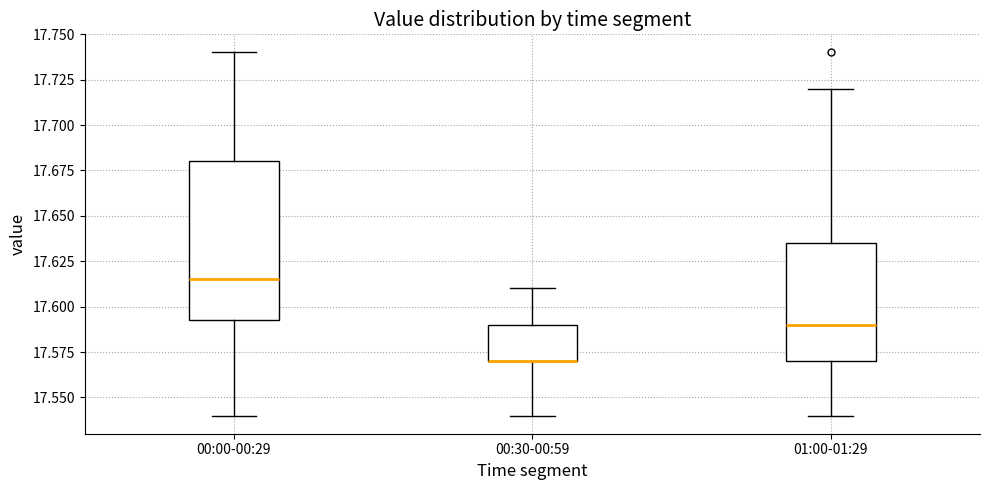

Reading left to right, transcribe this box plot: for each box, give where its median line is, the range the box spans, and where its two whiskers end, as read against the y-axis. The values are not printed on the chart, so give them approximately, as read against the axis.

00:00-00:29: median 17.615, box 17.595 to 17.680, whiskers 17.540 to 17.740
00:30-00:59: median 17.570 (drawn on the box's lower edge), box 17.570 to 17.590, whiskers 17.540 to 17.610
01:00-01:29: median 17.590, box 17.570 to 17.635, whiskers 17.540 to 17.720